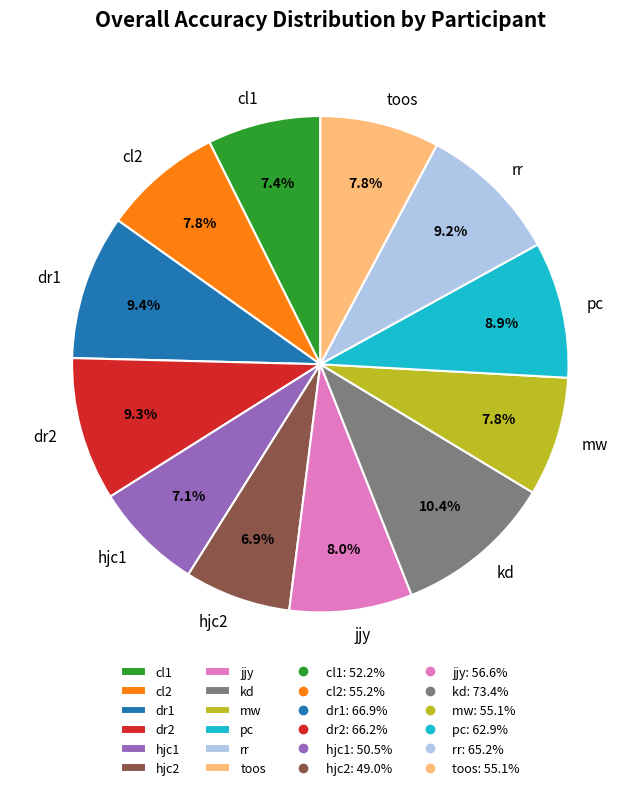

To the nearest percent, what percentage of the pie is dr1?

9%